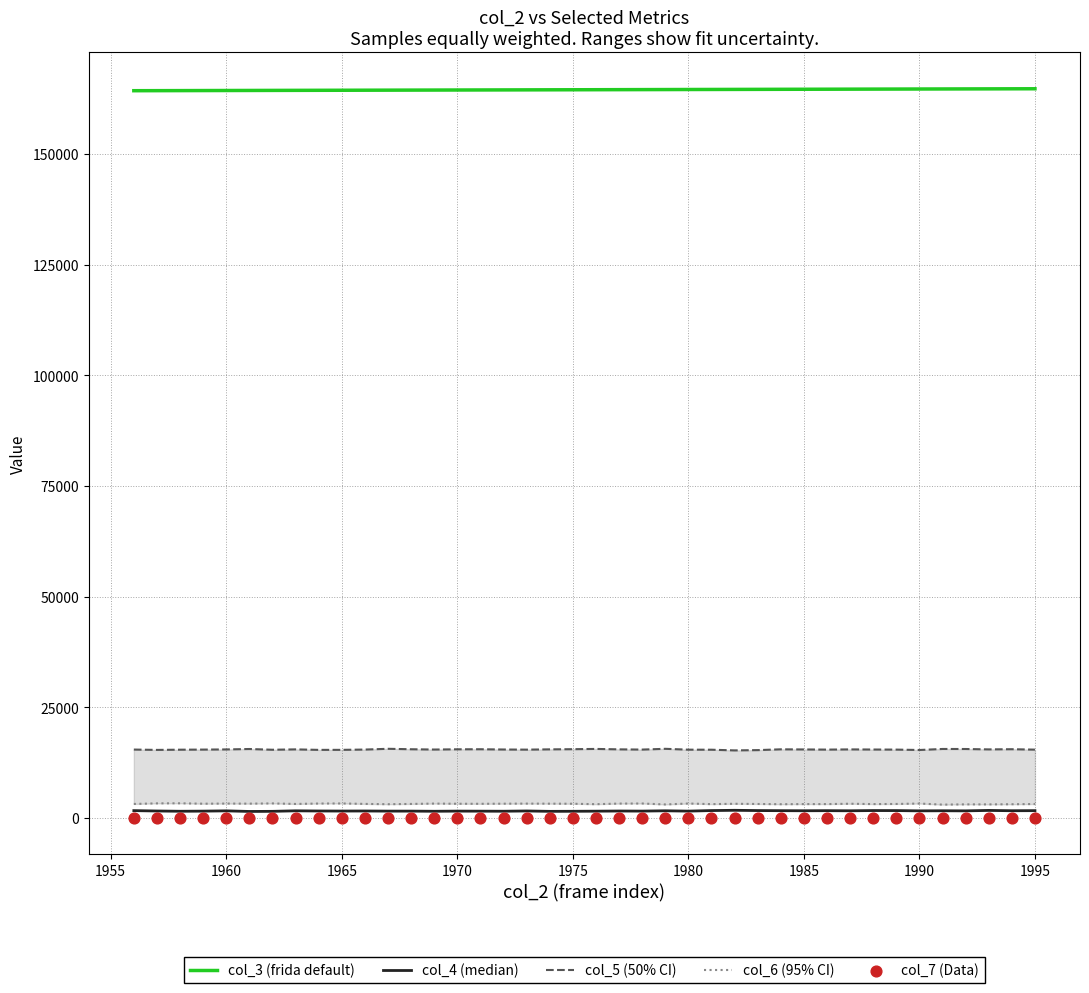

Which series contains the highest Y value?

col_3 (frida default)